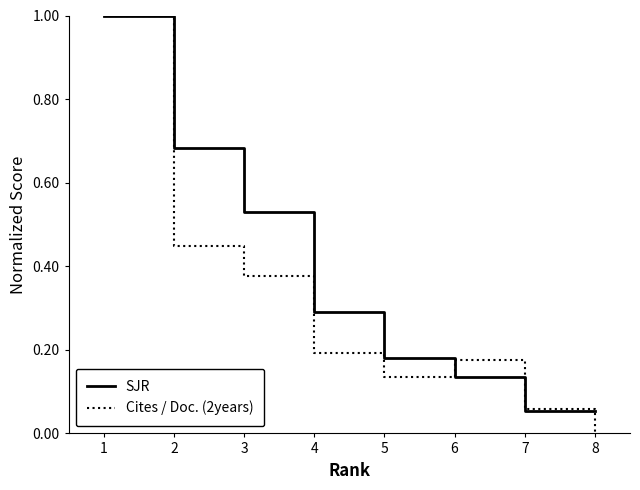

The value of Cites / Doc. (2years) at 3 is 0.2. True or false?

False